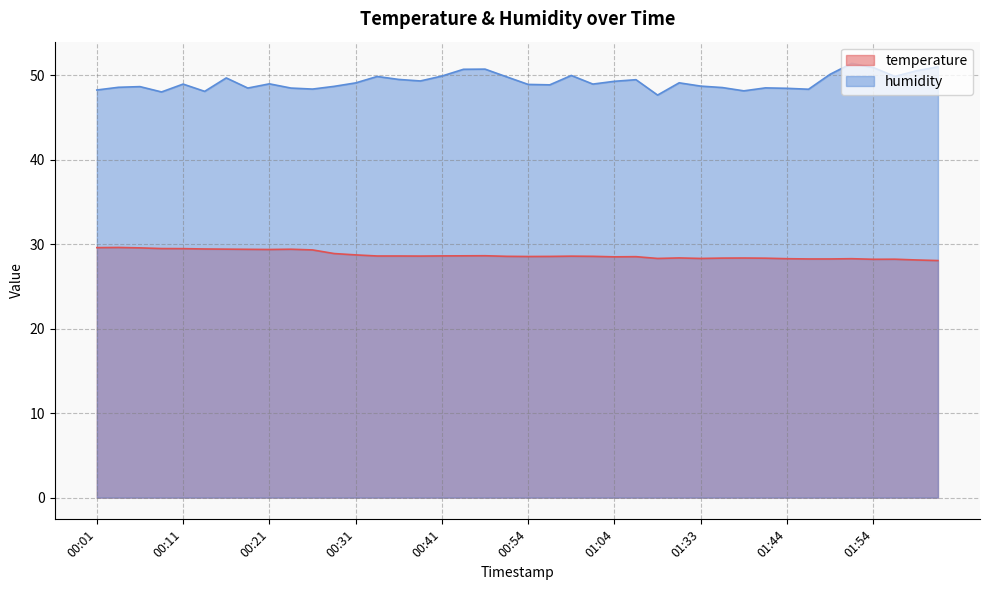

Which category has the lowest value in the temperature series?

02:01